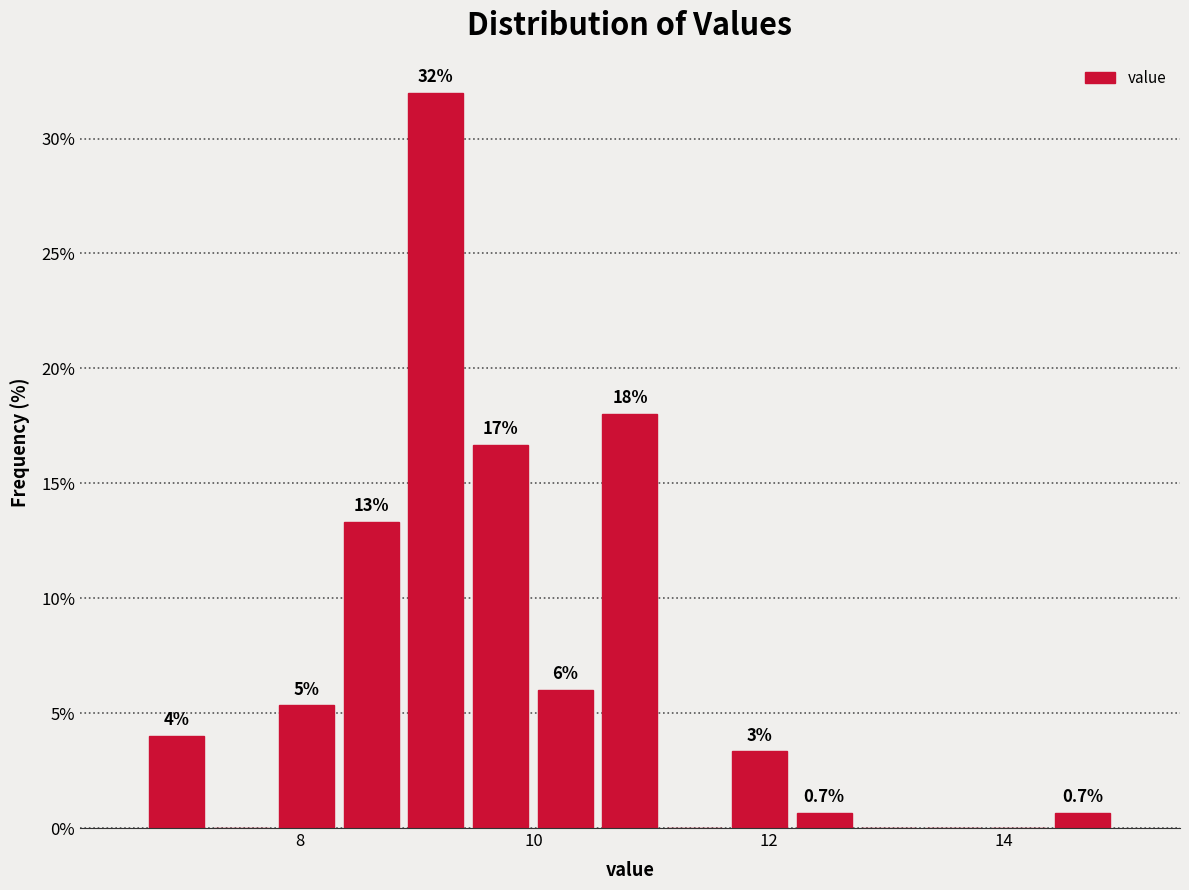

Around what value on the x-axis is the tallest bar? Give the approximate position of its centre, as read against the axis.

9.2